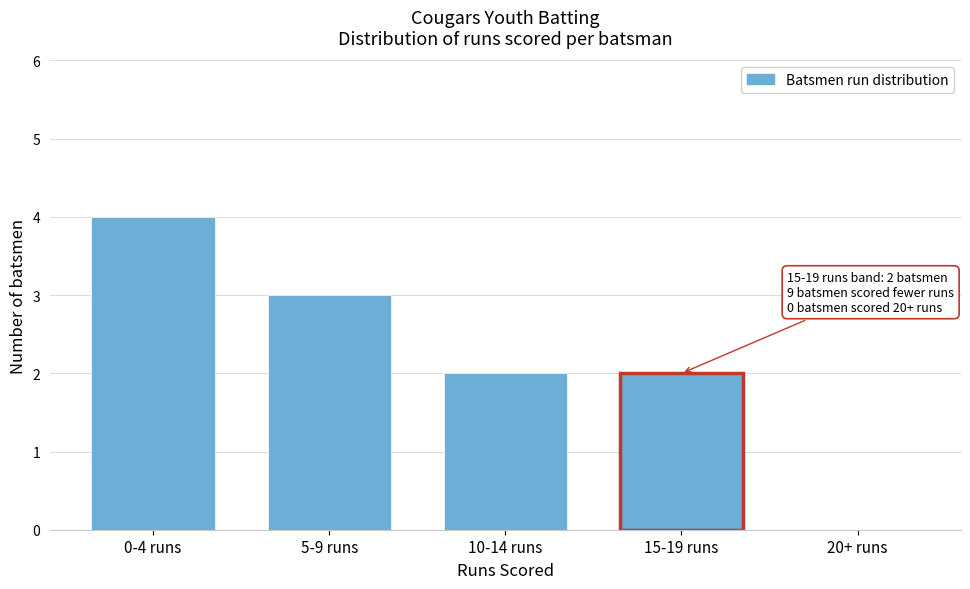

Reading left to right, extract all data points from this chart.

0-4 runs=4	5-9 runs=3	10-14 runs=2	15-19 runs=2	20+ runs=0